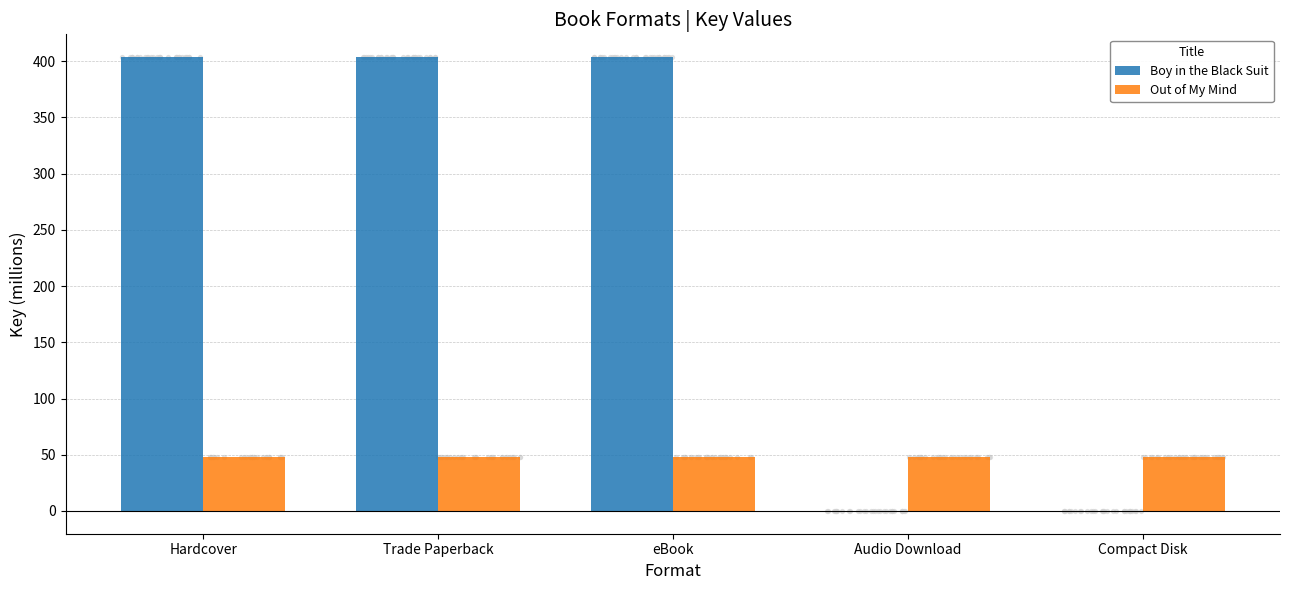

At how many categories does at least one series exceed 401?

3